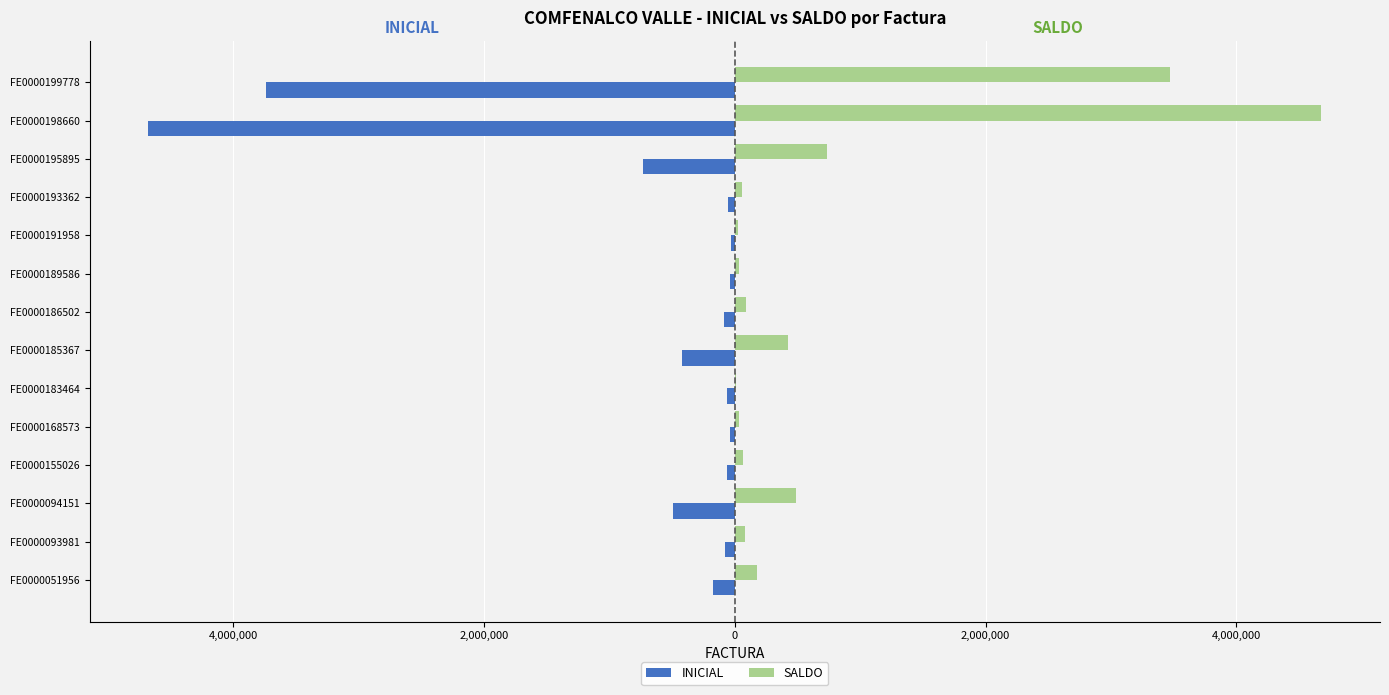

What is the highest value of the INICIAL series?

-28948